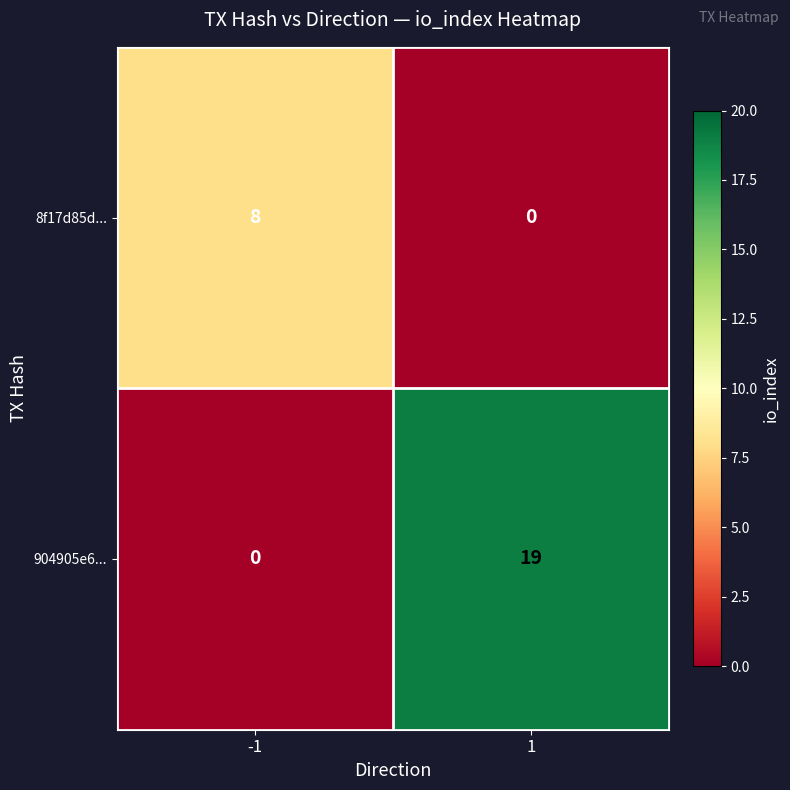

Reading left to right, transcribe all the data shown in this chart.

8f17d85d...: -1=8	1=0
904905e6...: -1=0	1=19